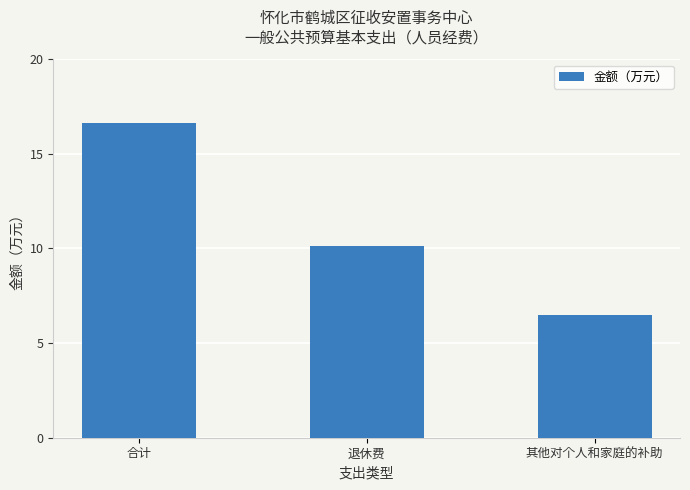

The value at 退休费 is 17.2. True or false?

False